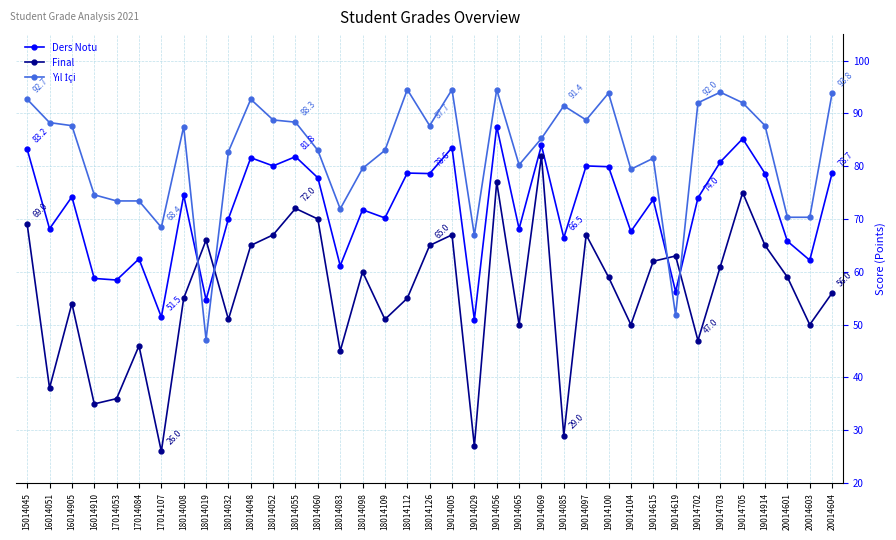

What is the value of the Final point at the 17th from the left?

51.0